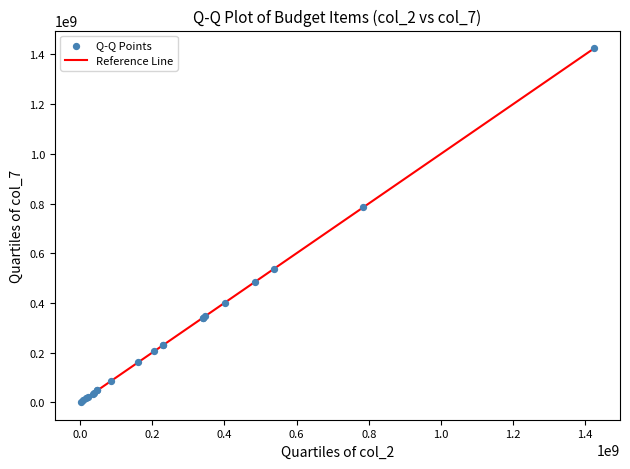

What Y value in the scatter plot is closest to 713012632?

785378846.6